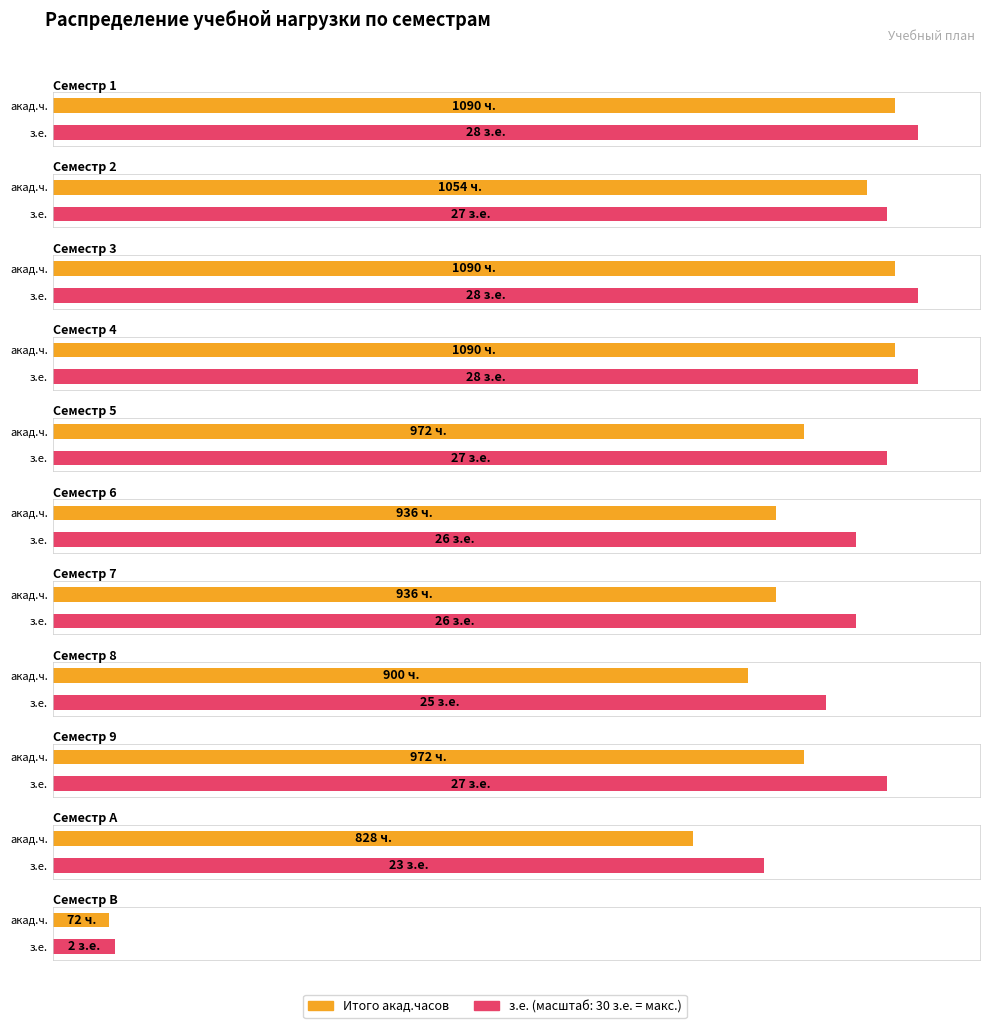

What is the label of the 11th bar from the left?

Семестр B